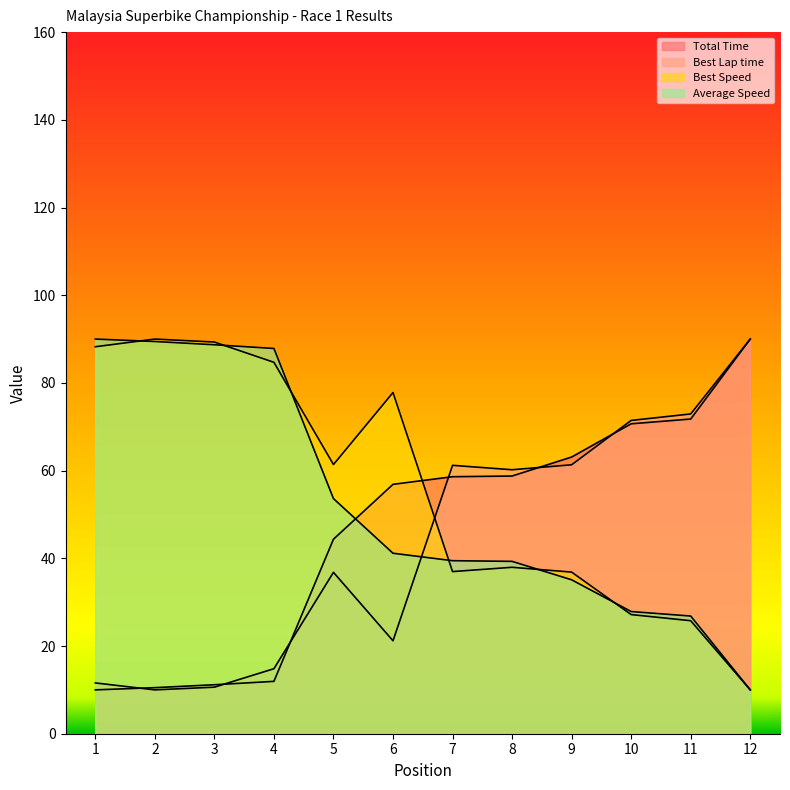

Reading left to right, list all the values displayed in this chart.

Total Time: 1=10.0	2=10.5	3=11.2	4=11.9	5=44.4	6=56.9	7=58.6	8=58.8	9=63.1	10=70.7	11=71.8	12=90.0
Best Lap time: 1=11.6	2=10.0	3=10.6	4=14.8	5=36.8	6=21.2	7=61.2	8=60.2	9=61.3	10=71.4	11=72.9	12=90.0
Best Speed: 1=88.2	2=90.0	3=89.3	4=84.7	5=61.4	6=77.8	7=37.0	8=38.0	9=36.9	10=27.2	11=25.8	12=10.0
Average Speed: 1=90.0	2=89.4	3=88.7	4=87.9	5=53.6	6=41.2	7=39.5	8=39.3	9=35.1	10=27.9	11=26.8	12=10.0